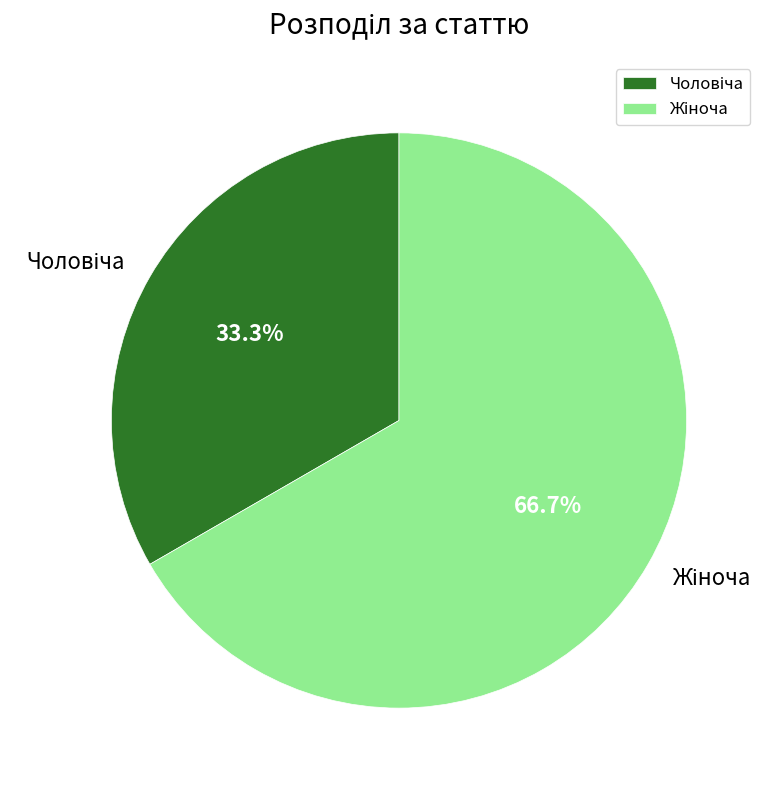

Is there a majority slice in this chart?

Yes